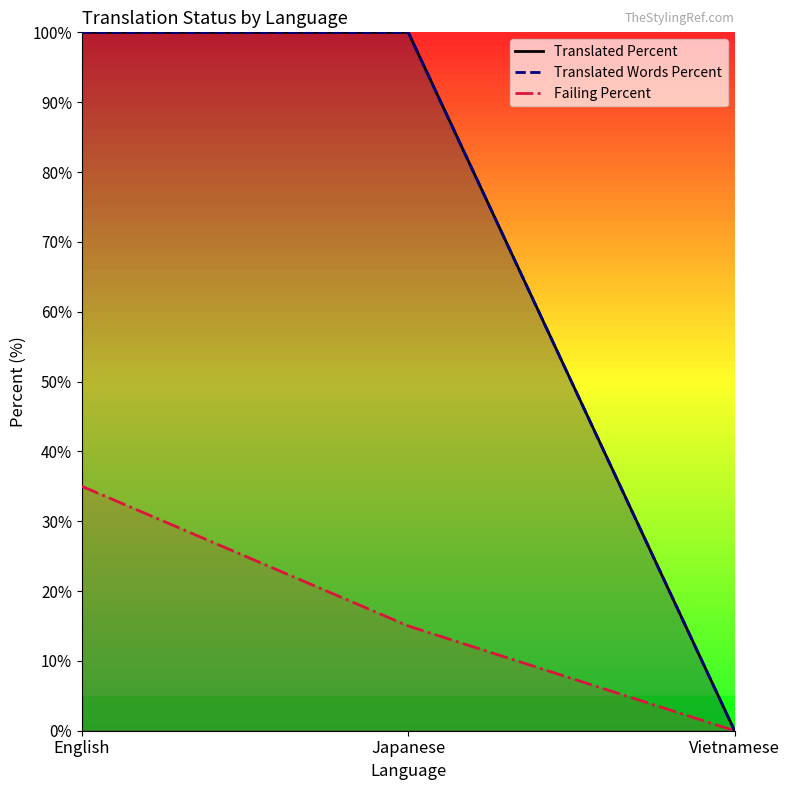

How many lines are shown in the chart?

3